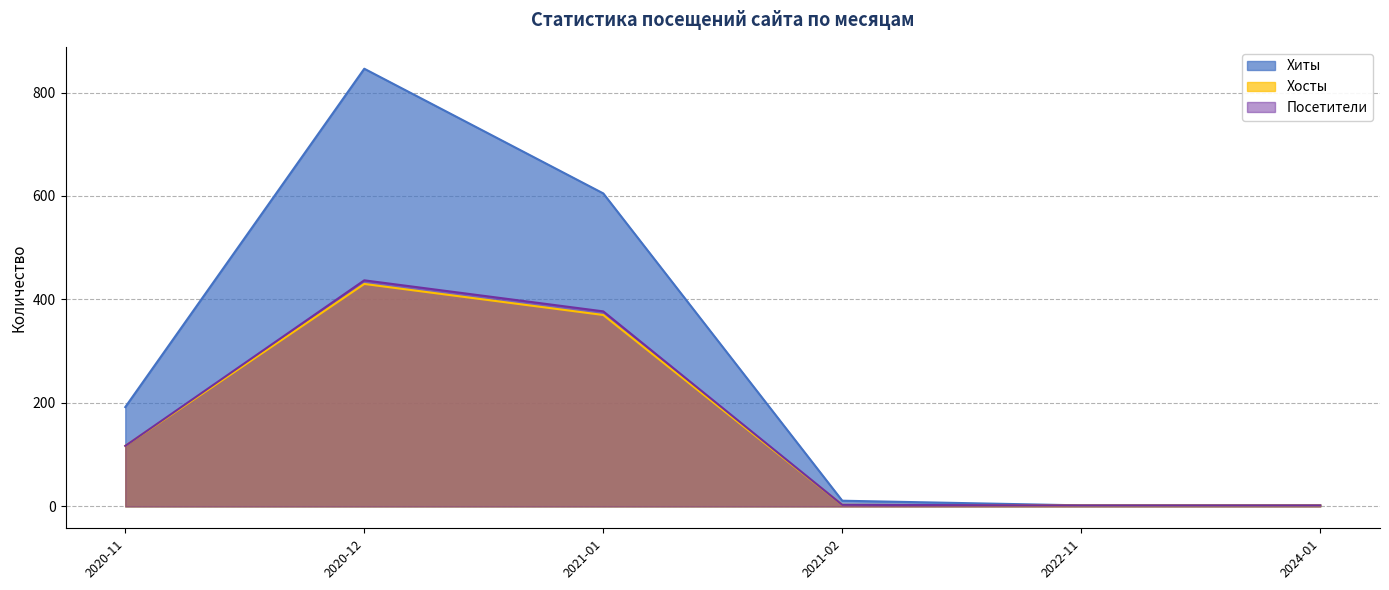

True or false: Посетители has a value of 9 at 2021-04.

False